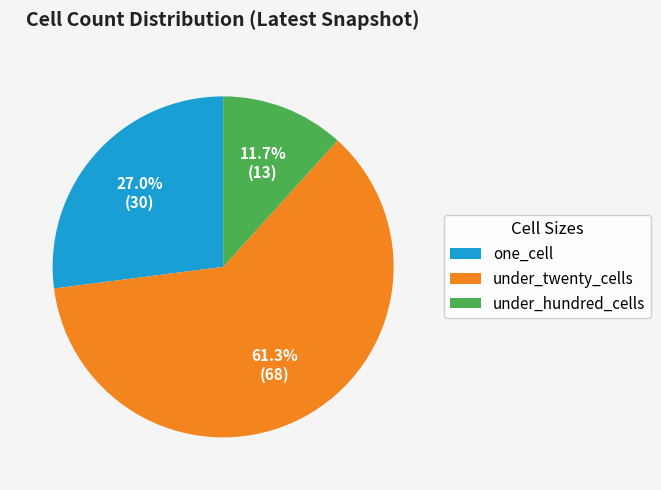

To the nearest percent, what portion does under_twenty_cells represent?

61%